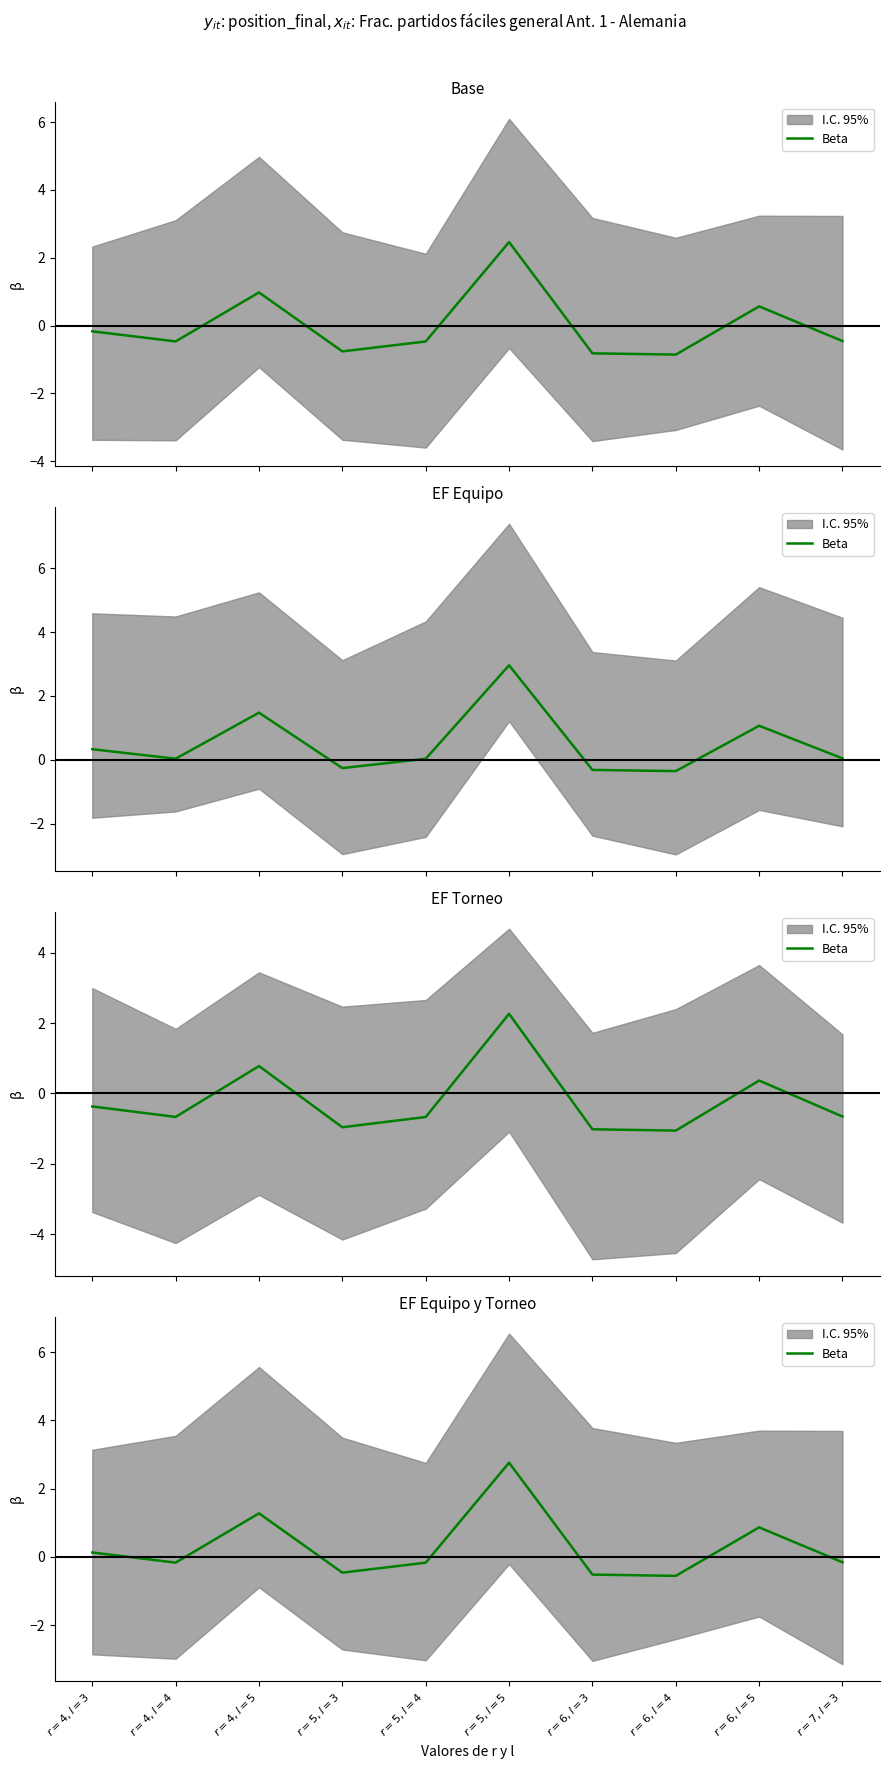

The chart shows a value of 0.6 at $r=6, l=5$. True or false?

False